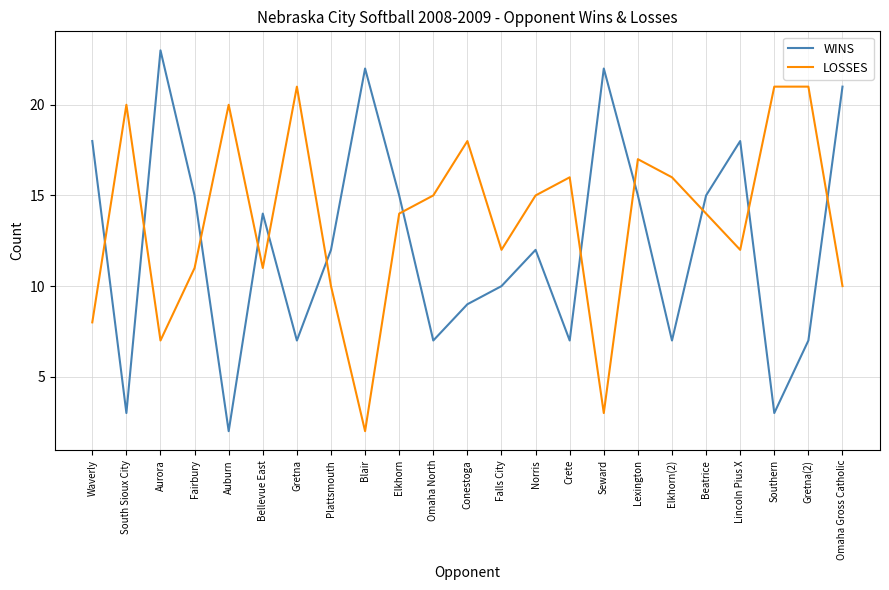

What is the maximum value for LOSSES?

21